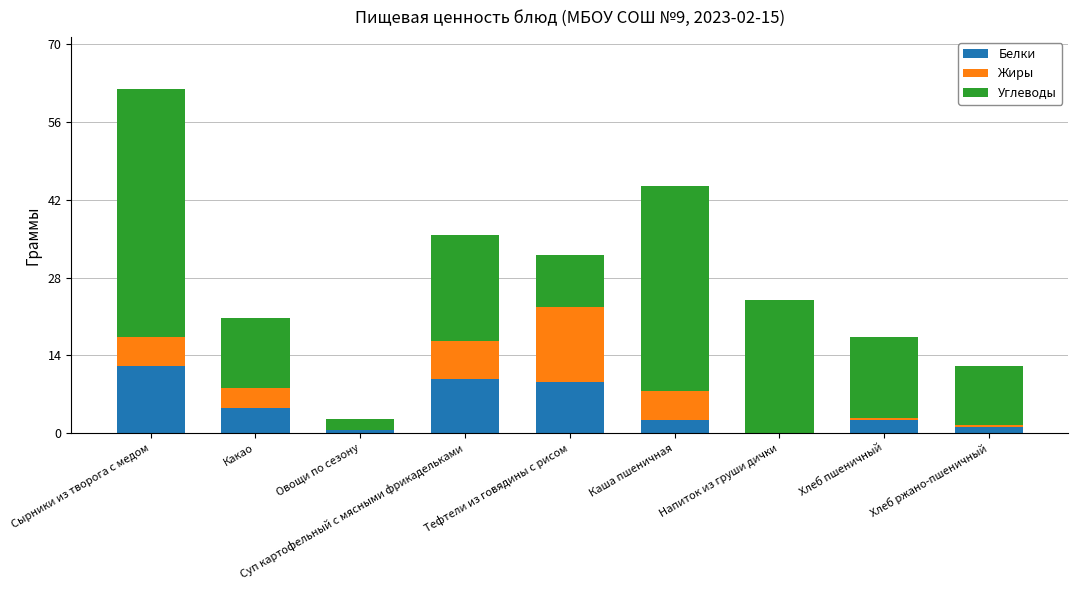

What is the maximum value for Белки?

12.1